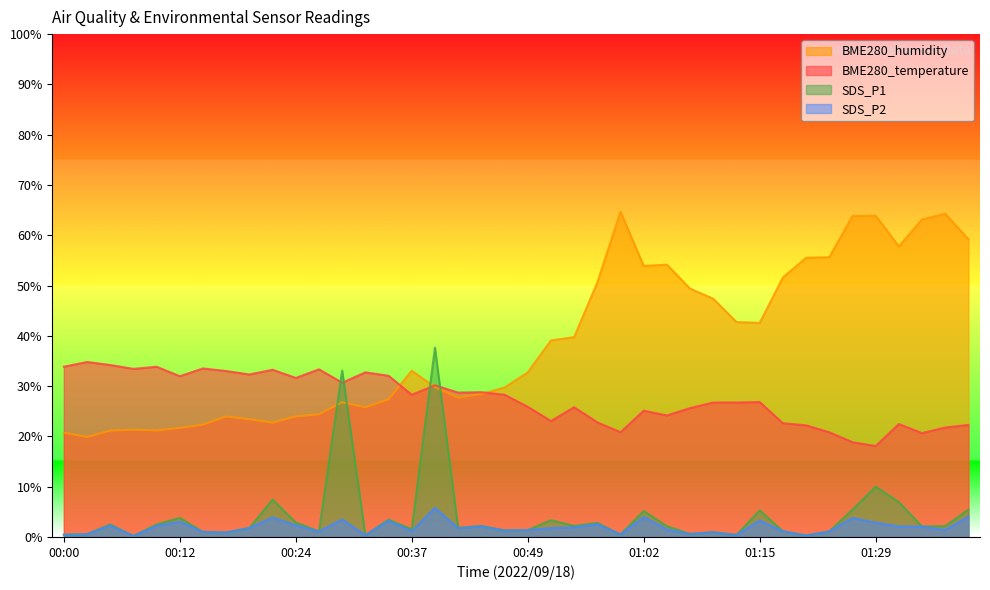

How many series are shown in this chart?

4